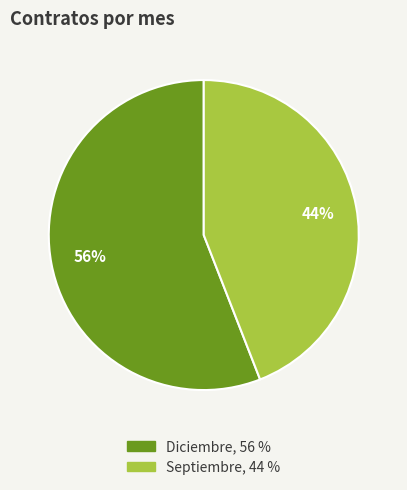

How many slices are in this pie chart?

2